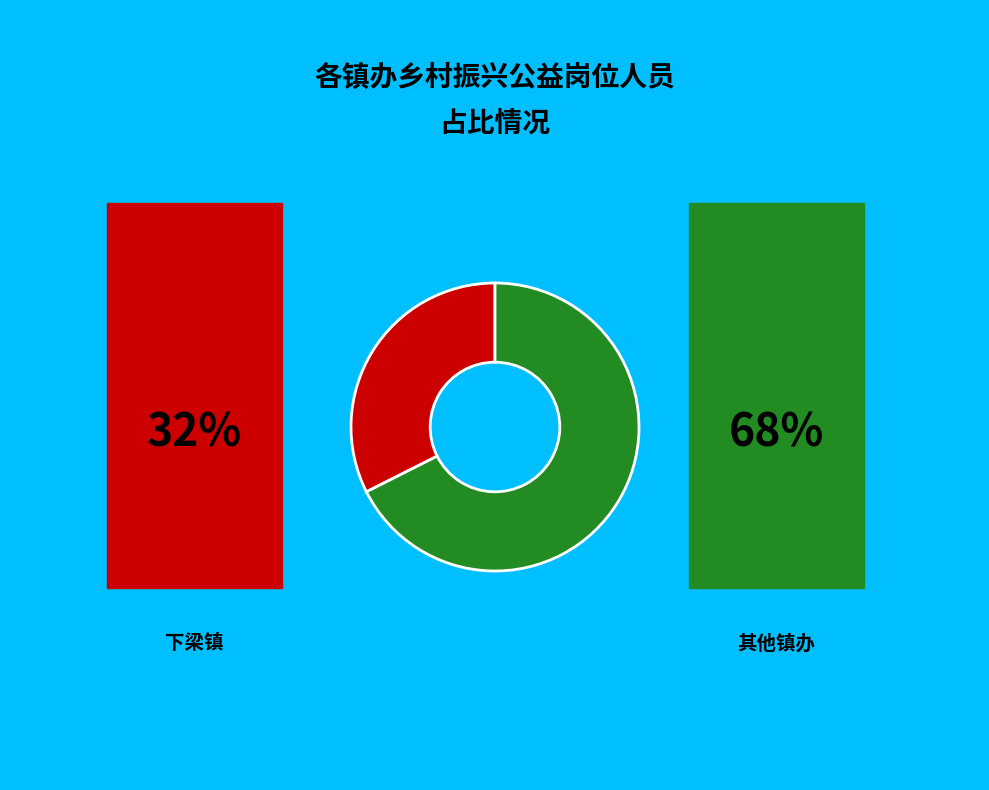

Is there a majority slice in this chart?

Yes